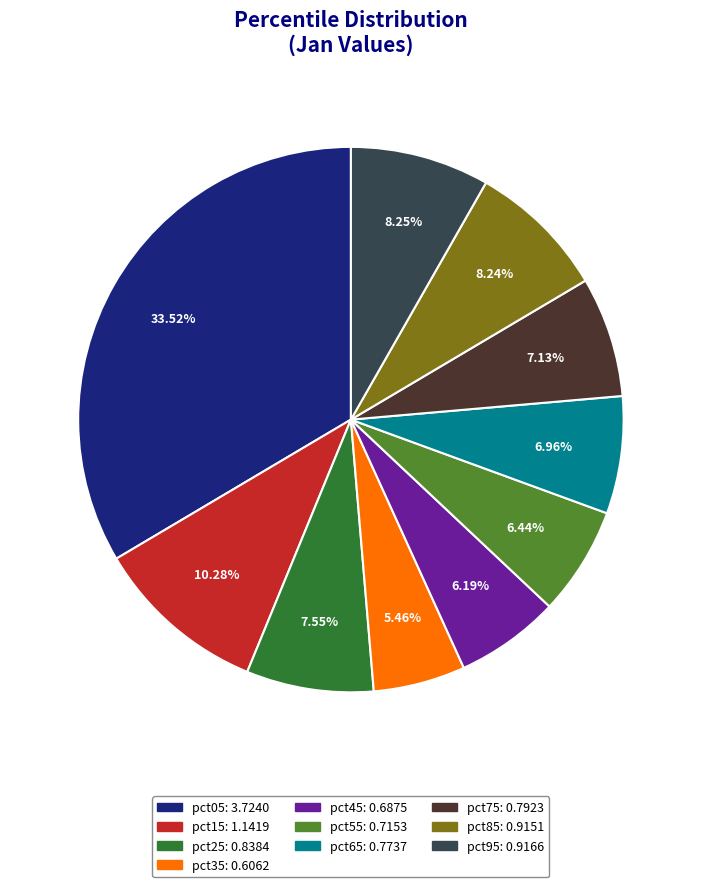

Combined, do pct65 and pct55 account for over 50%?

No